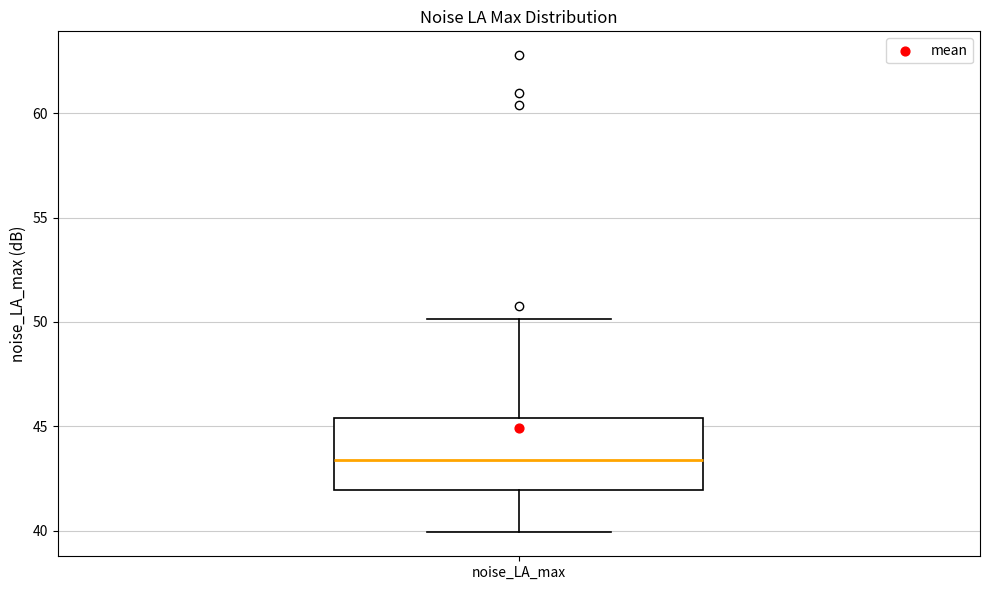

Read this box plot against the y-axis: the position of the median line, the range covered by the box, and the ends of both whiskers. The values are not printed on the chart, so give them approximately, as read against the axis.

median 43.5, box 42.0 to 45.5, whiskers 40.0 to 50.0